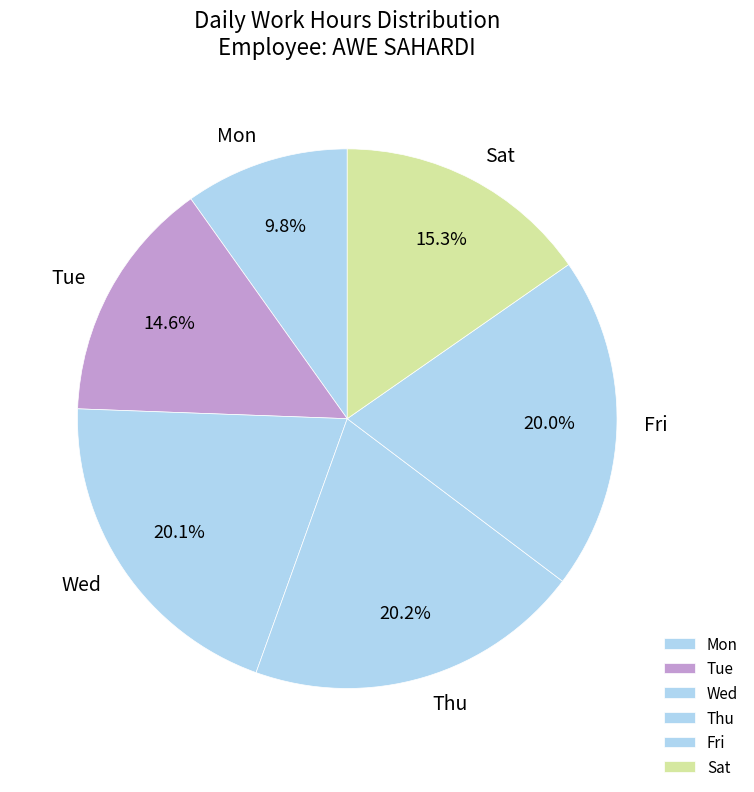

Which slice is the smallest?

Mon